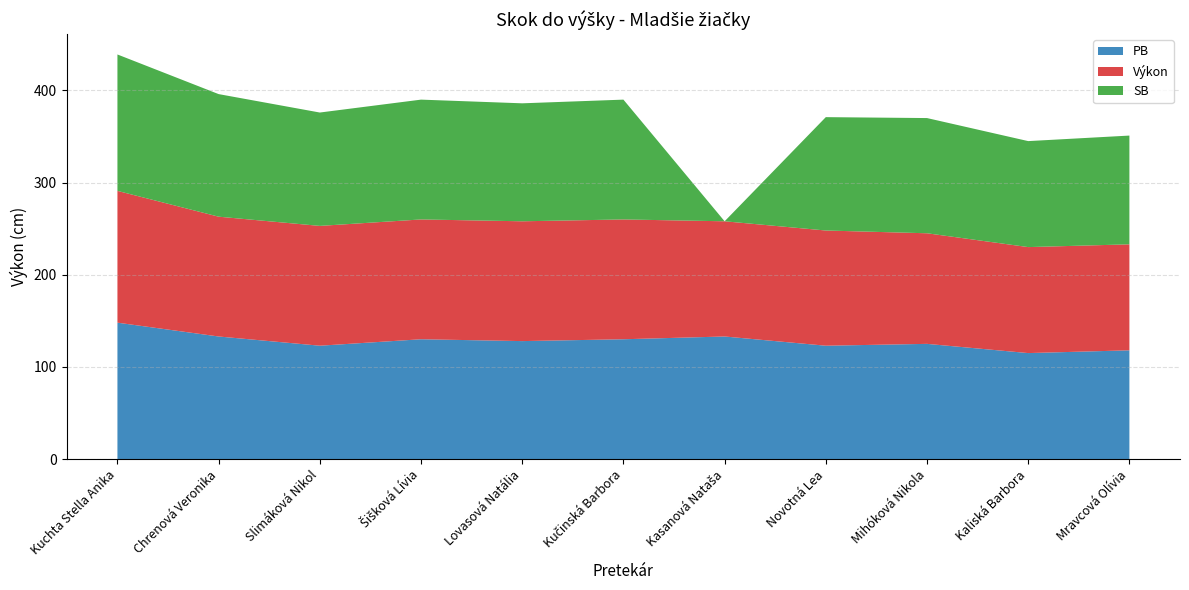

Reading left to right, list all the values displayed in this chart.

PB: 148	133	123	130	128	130	133	123	125	115	118
Výkon: 143	130	130	130	130	130	125	125	120	115	115
SB: 148	133	123	130	128	130	0	123	125	115	118